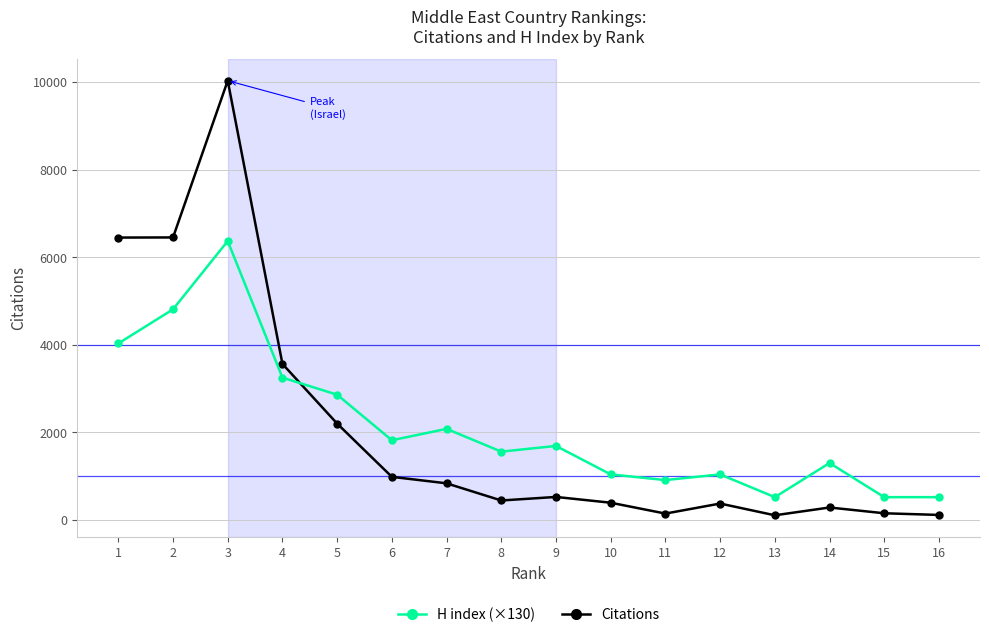

List the series in order of their peak value, lowest first.

H index (×130), Citations